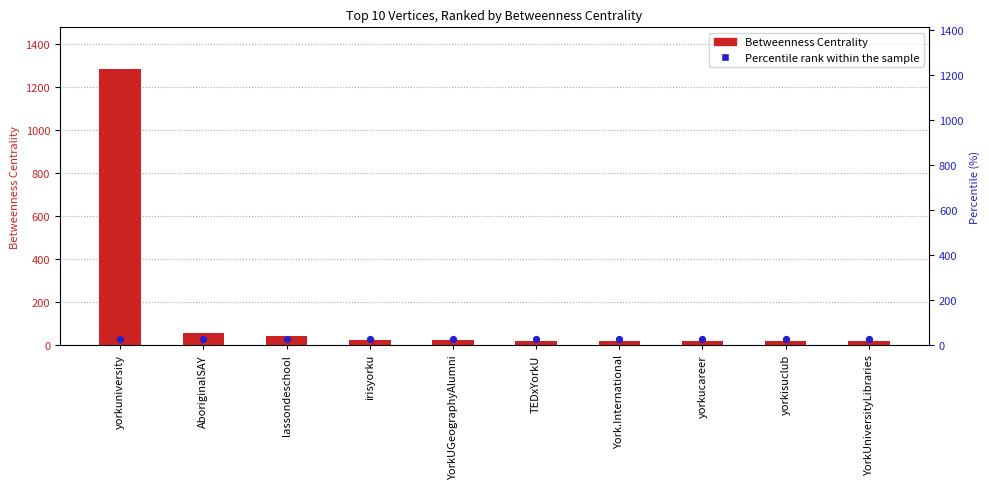

Which series contains the highest Y value?

Betweenness Centrality